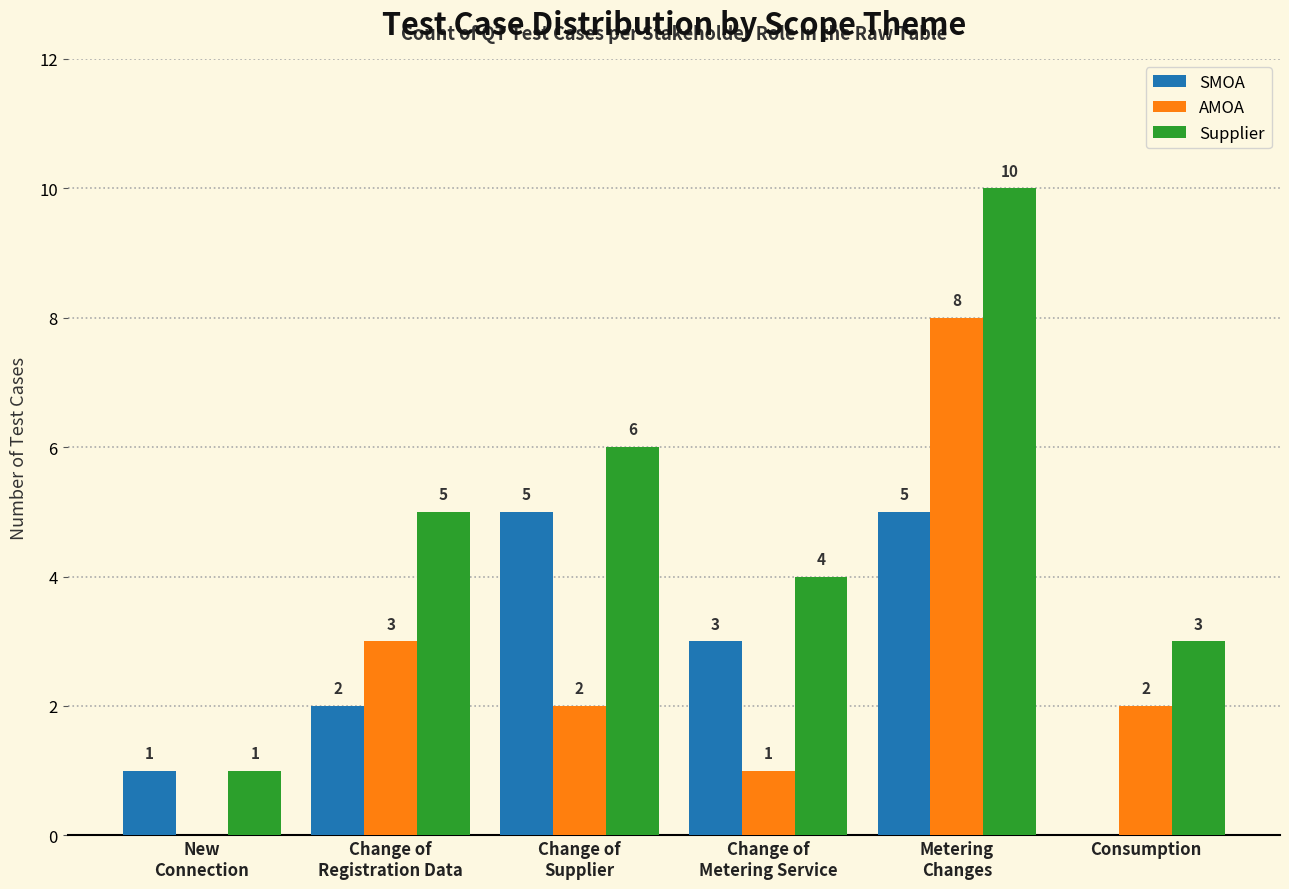

Which series has the largest total across all categories?

Supplier